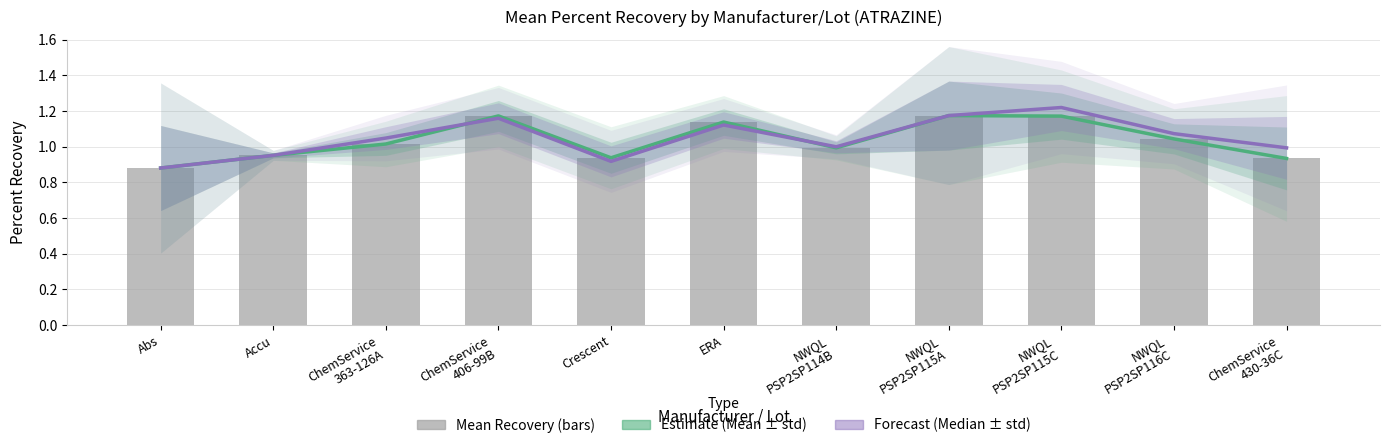

How many values in the Mean Recovery series exceed 1?

6